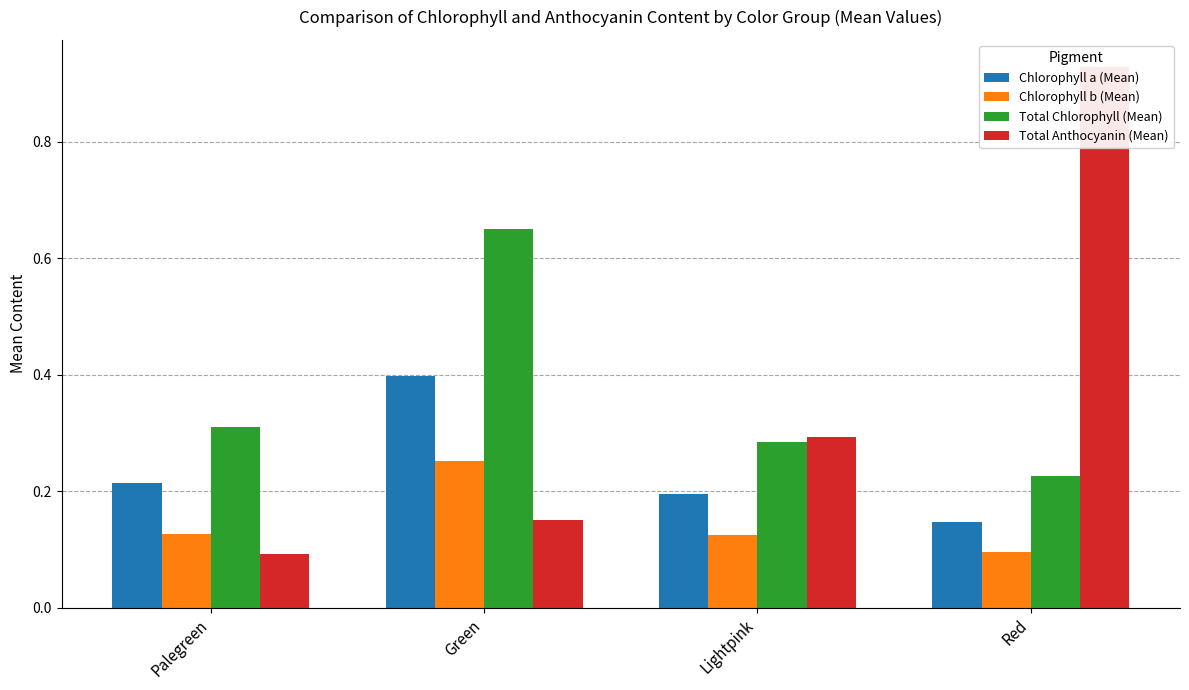

What value does the Total Anthocyanin (Mean) series have at Red?

0.9